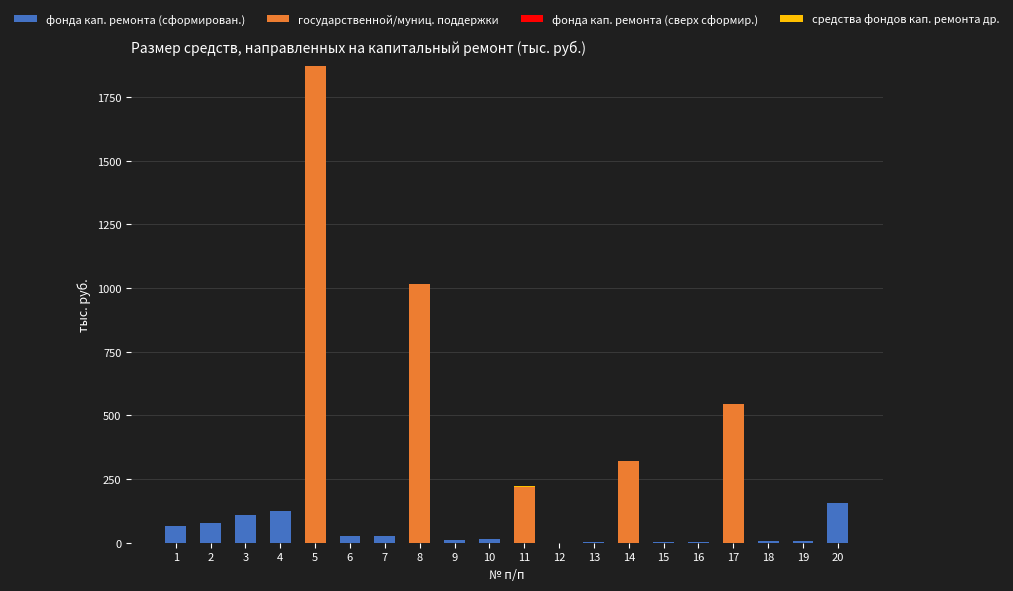

What is the sum of the фонда кап. ремонта (сформирован.) values at 4 and 3?

235.7